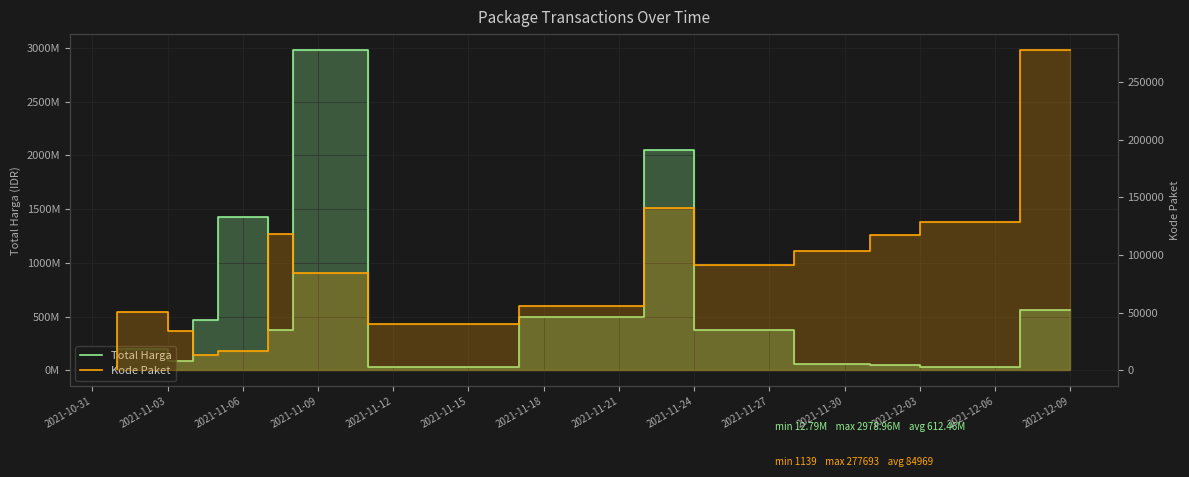

At how many categories does at least one series exceed 1195825040?

3